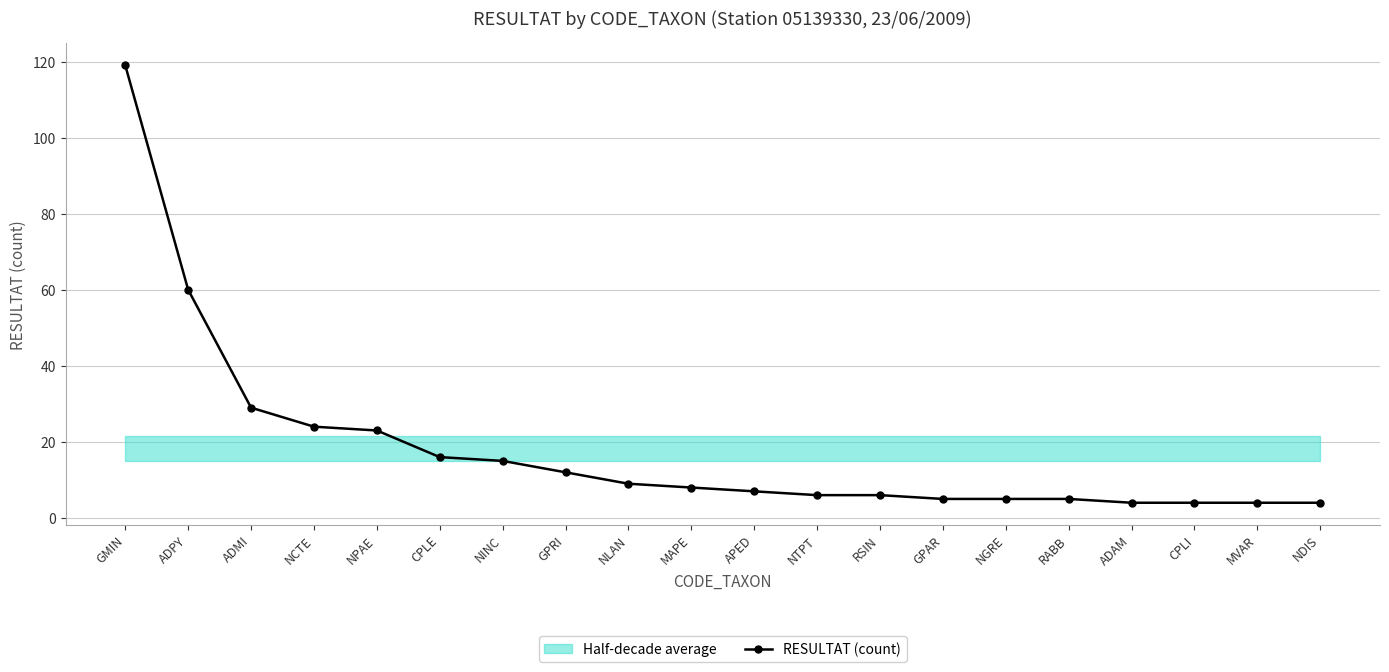

Where is the data nearest to the value 61?

ADPY